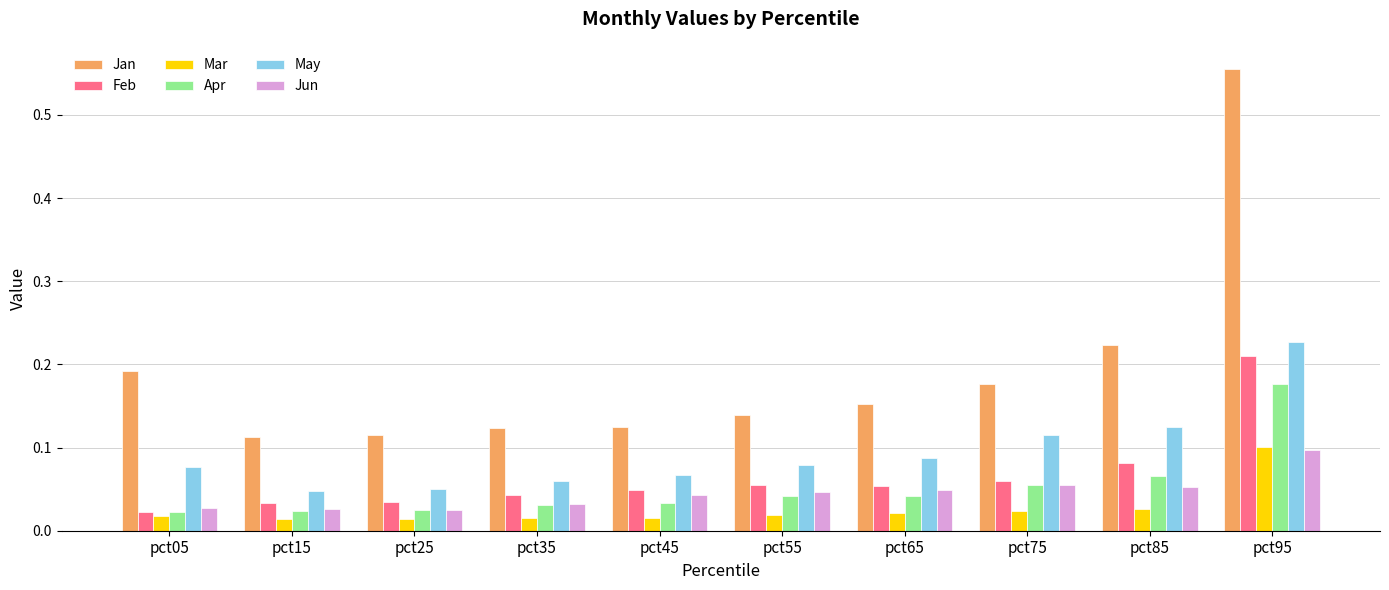

At which category is the sum across all series the highest?

pct95